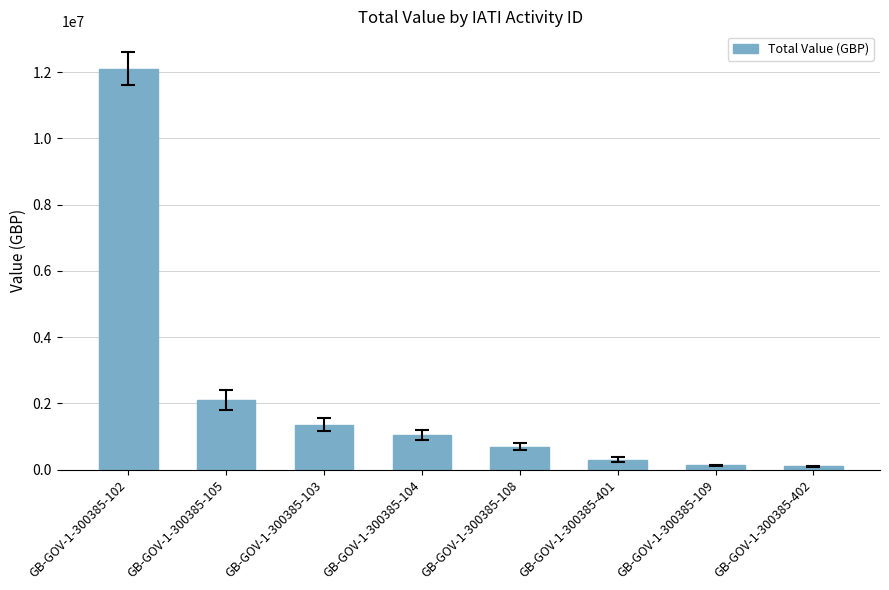

What is the change in value from GB-GOV-1-300385-102 to GB-GOV-1-300385-402?

-12000000